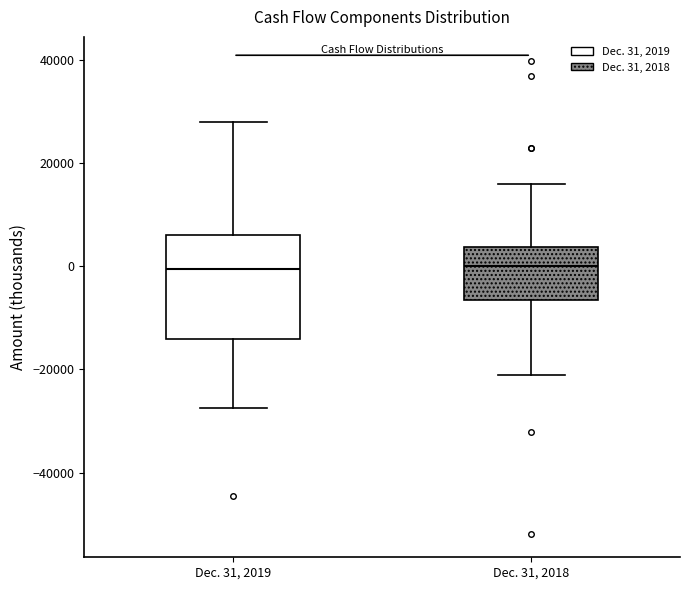

Reading left to right, read every box against the y-axis: the position of its median line, the range the box covers, and the ends of its whiskers. The values are not printed on the chart, so give them approximately, as read against the axis.

Dec. 31, 2019: median 0, box -14000 to 6000, whiskers -28000 to 28000
Dec. 31, 2018: median 0, box -6000 to 4000, whiskers -22000 to 16000